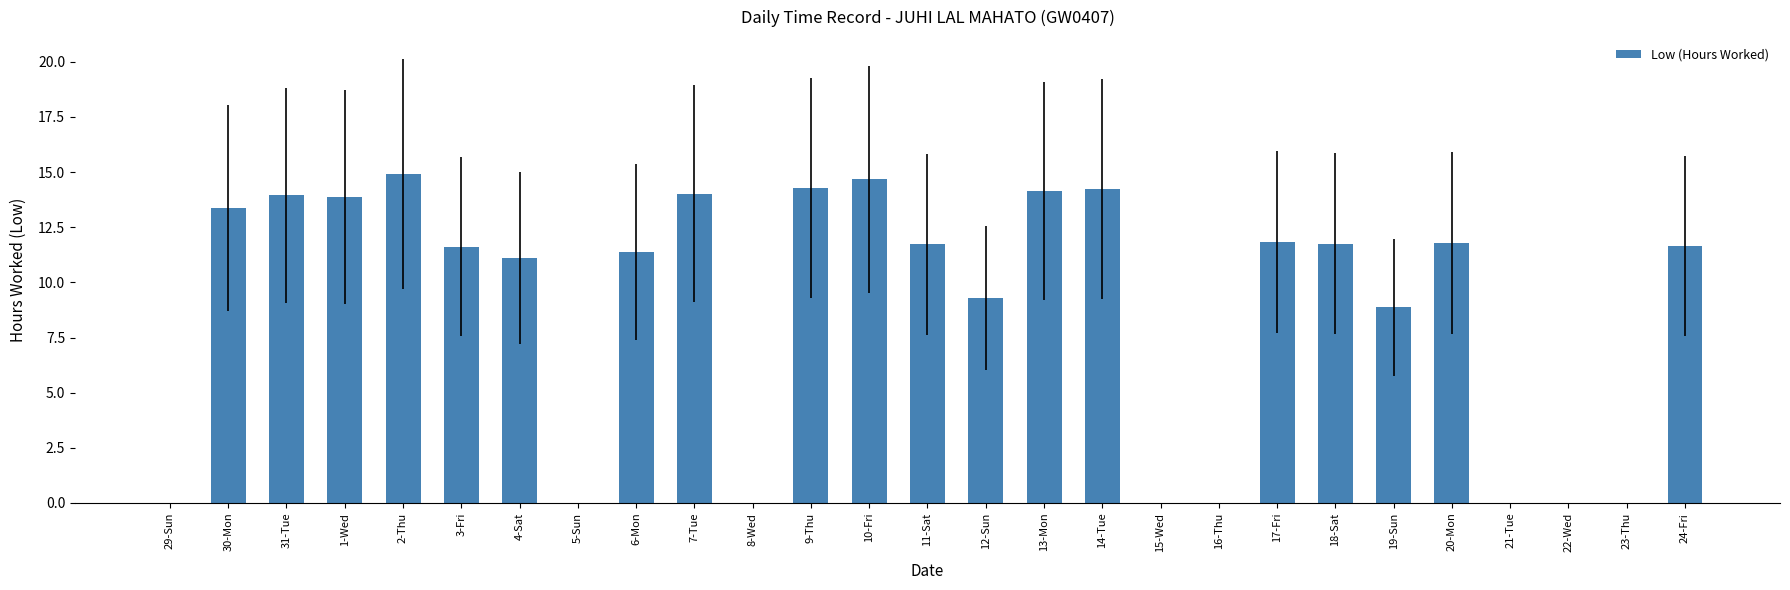

The chart shows a value of 0.0 at 23-Thu. True or false?

True